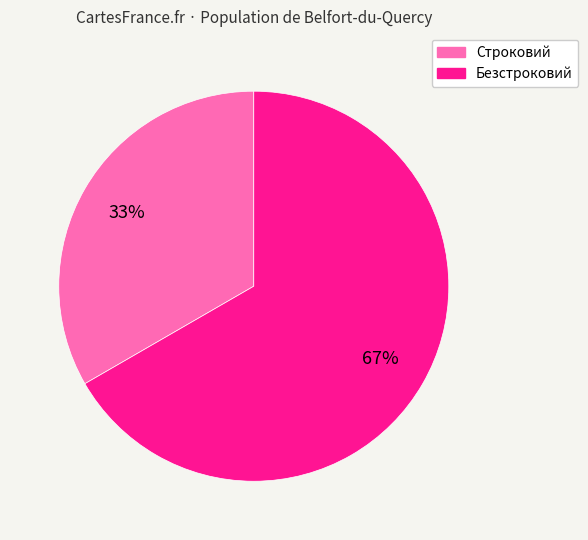

The Безстроковий slice represents 67% of the pie. True or false?

True